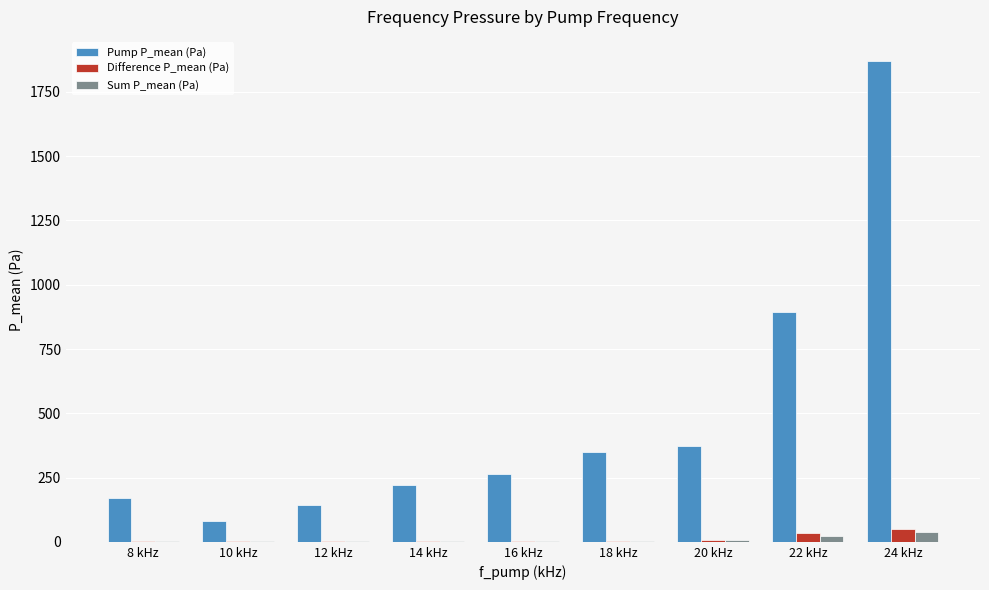

What is the sum of all Sum P_mean (Pa) values?

90.5